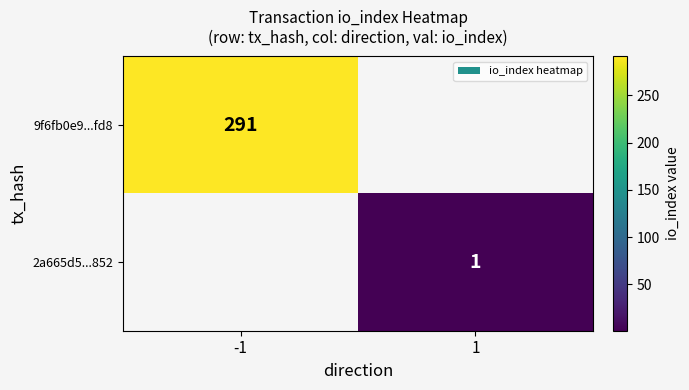

True or false: 9f6fb0e9...fd8 has a value of 291 at -1.

True